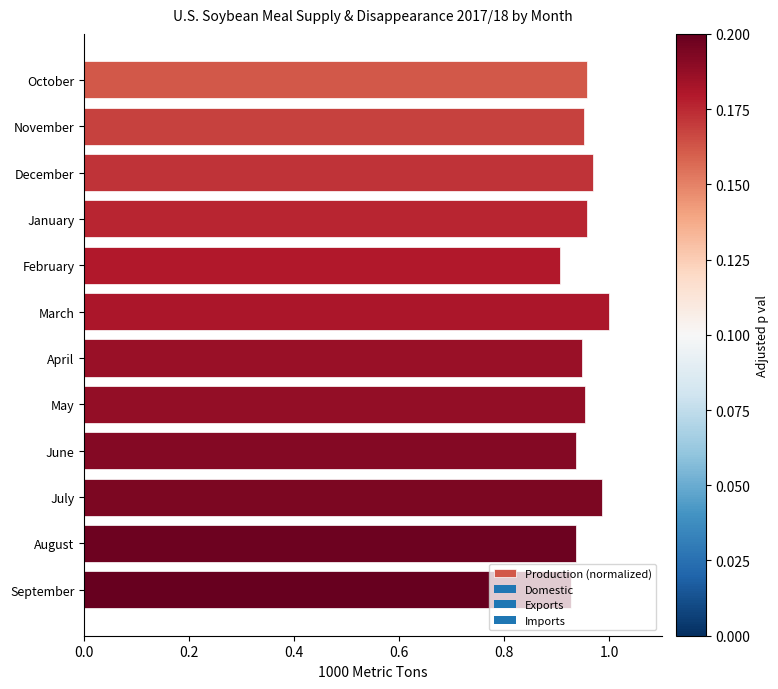

The chart shows a value of 1.0 at October. True or false?

True